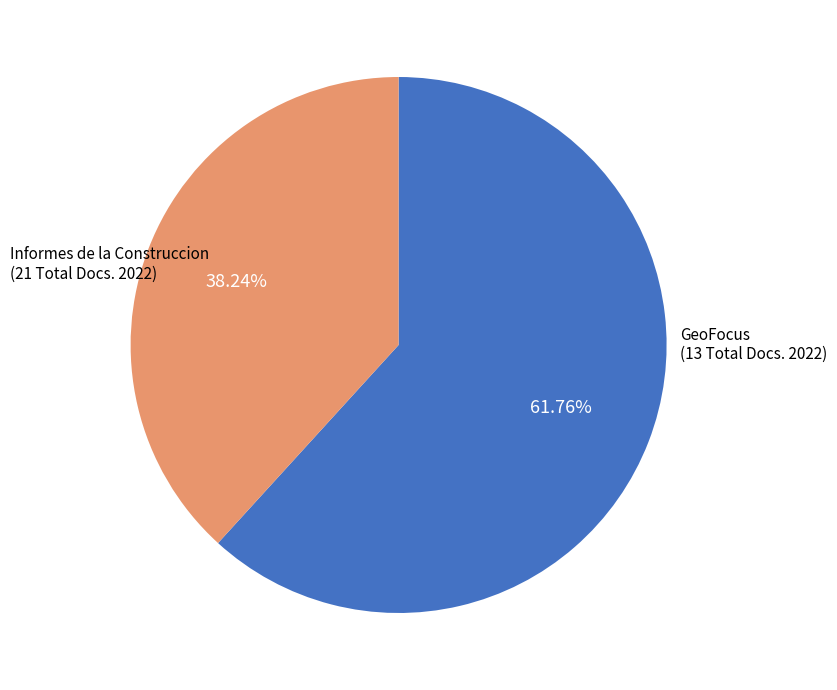

How many slices are in this pie chart?

2